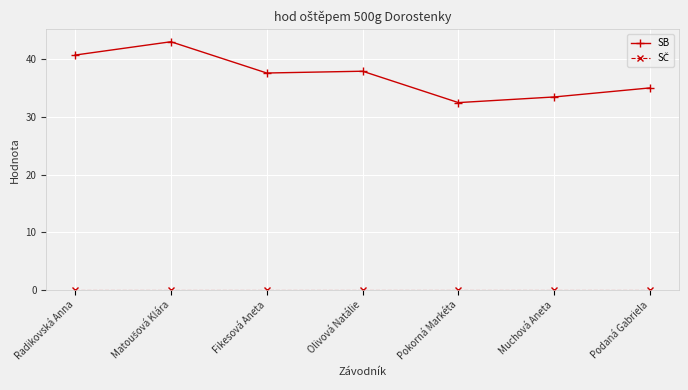

At how many categories does at least one series exceed 15?

7